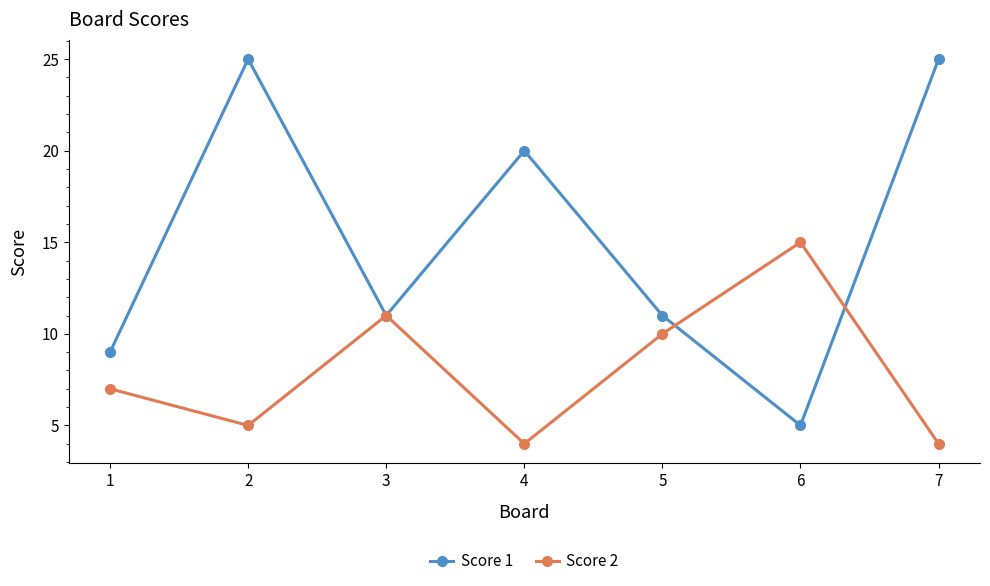

What is the average value of the Score 2 series?

8